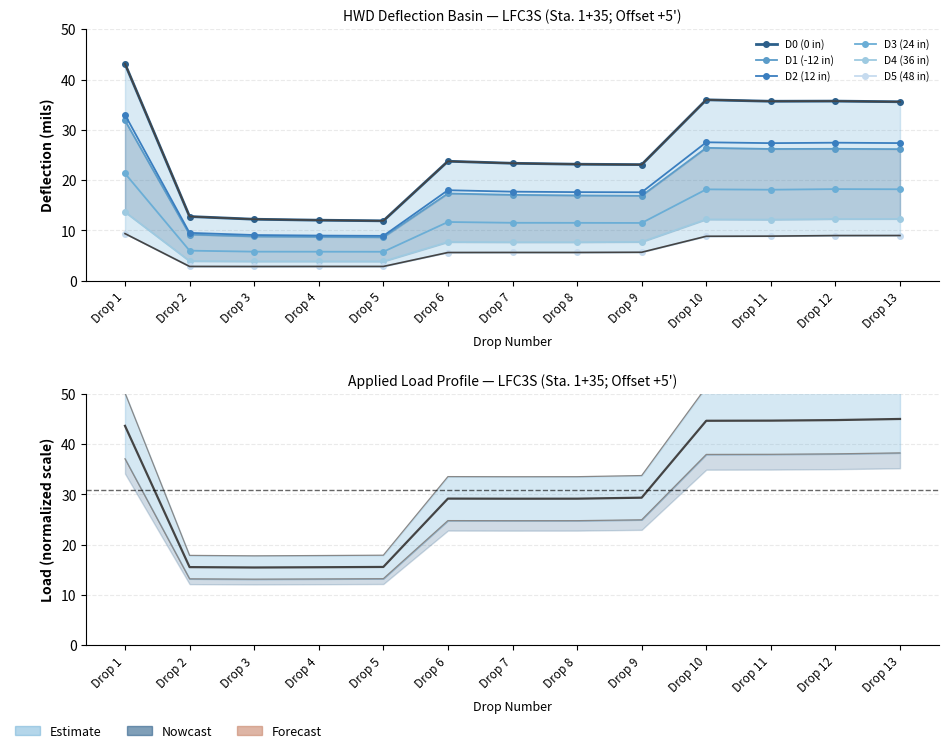

Where is the first local maximum for D3 (24 in)?

Drop 6